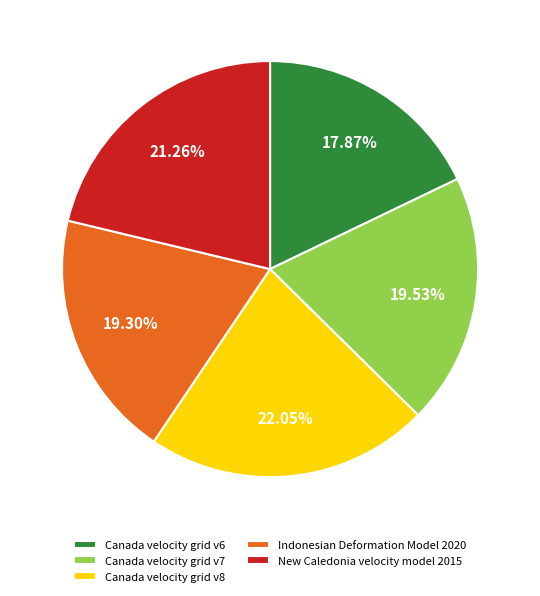

Which slice is the smallest?

Canada velocity grid v6